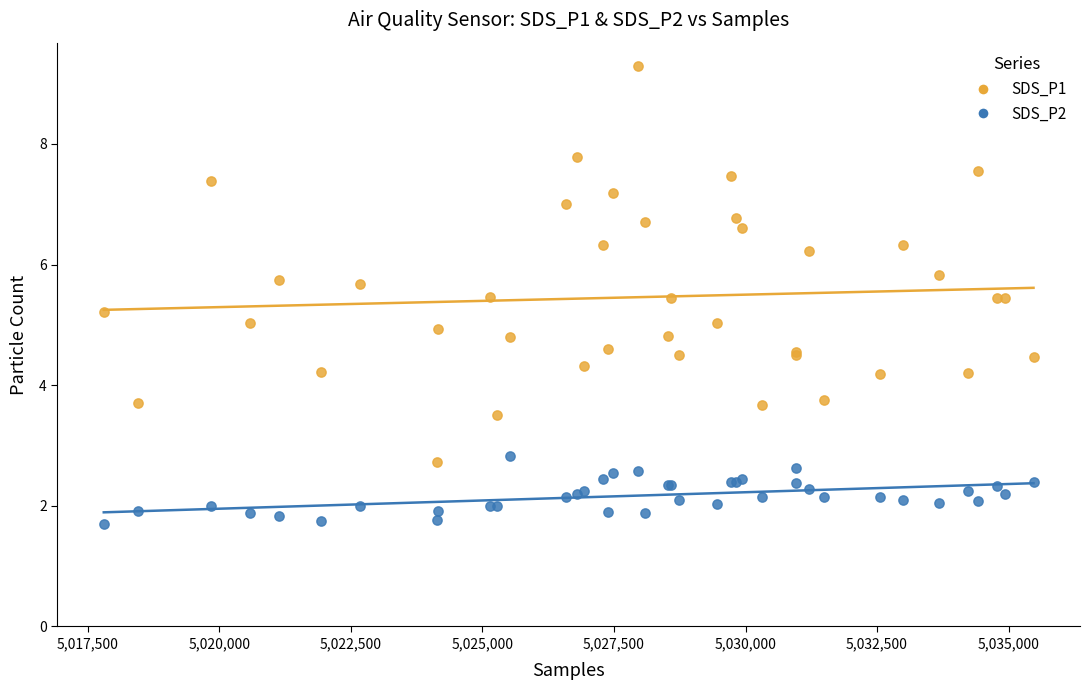

What are all the series names shown in the legend?

SDS_P1, SDS_P2